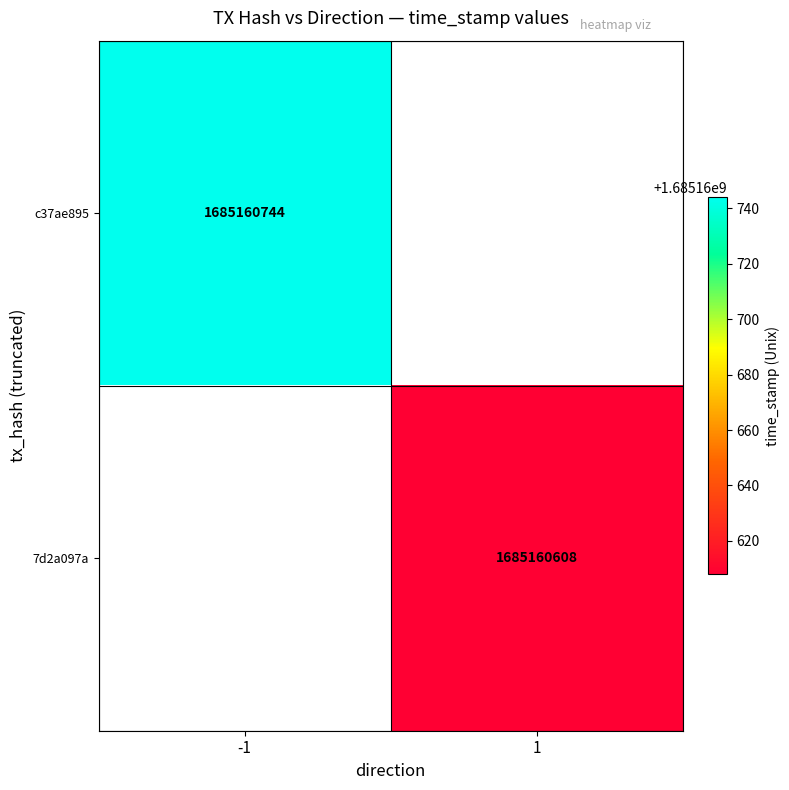

At time_stamp, list the series in order from largest to smallest.

c37ae895, 7d2a097a